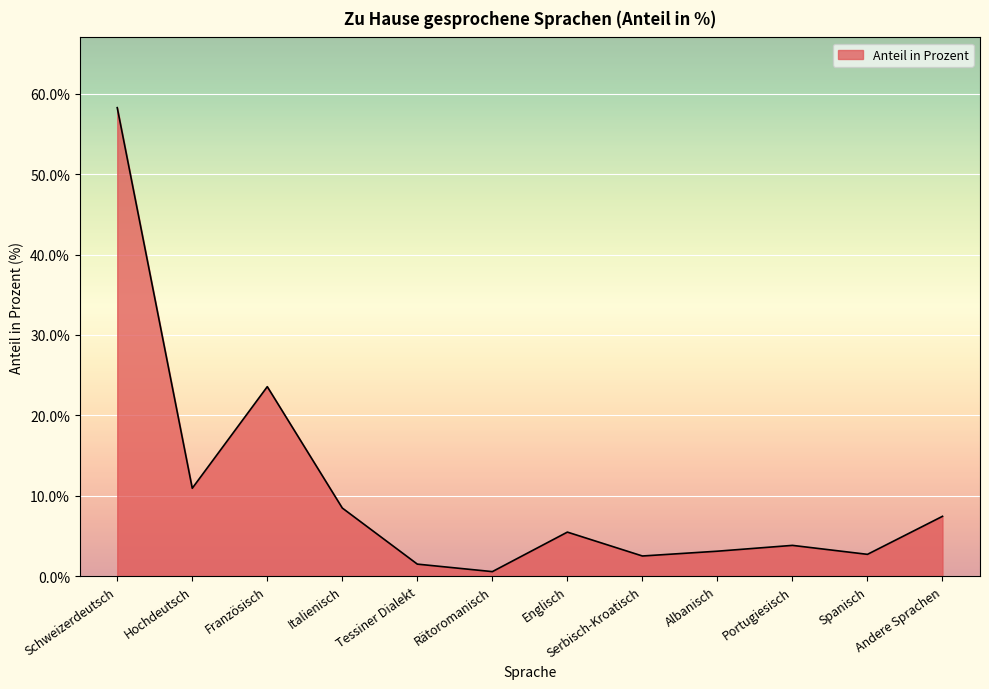

What is the sum of all values?

128.3